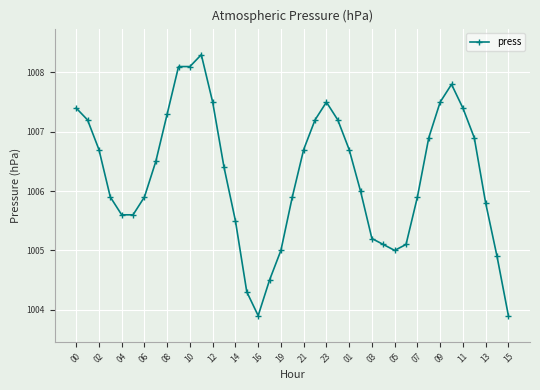

Count the number of categories in the chart.

39